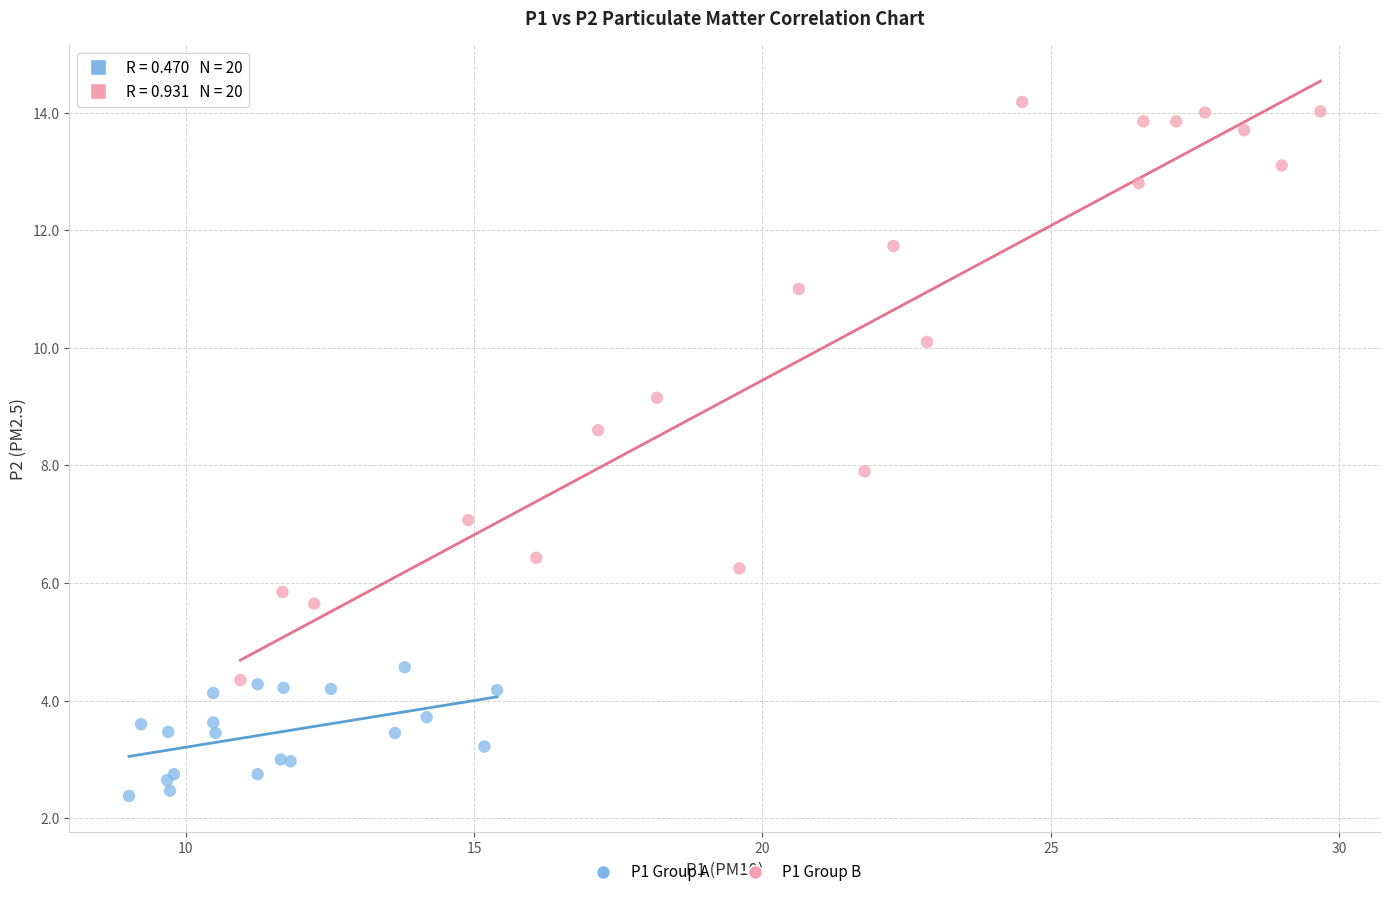

Which series contains the highest Y value?

P1 Group B